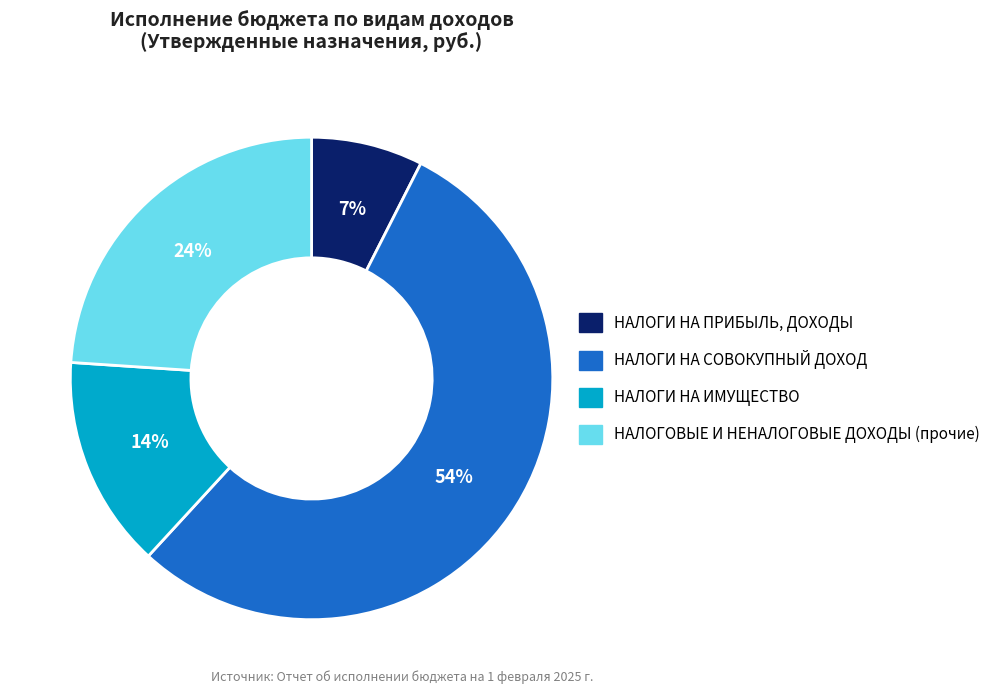

To the nearest percent, what is the difference between the largest and smallest slice percentages?

47%